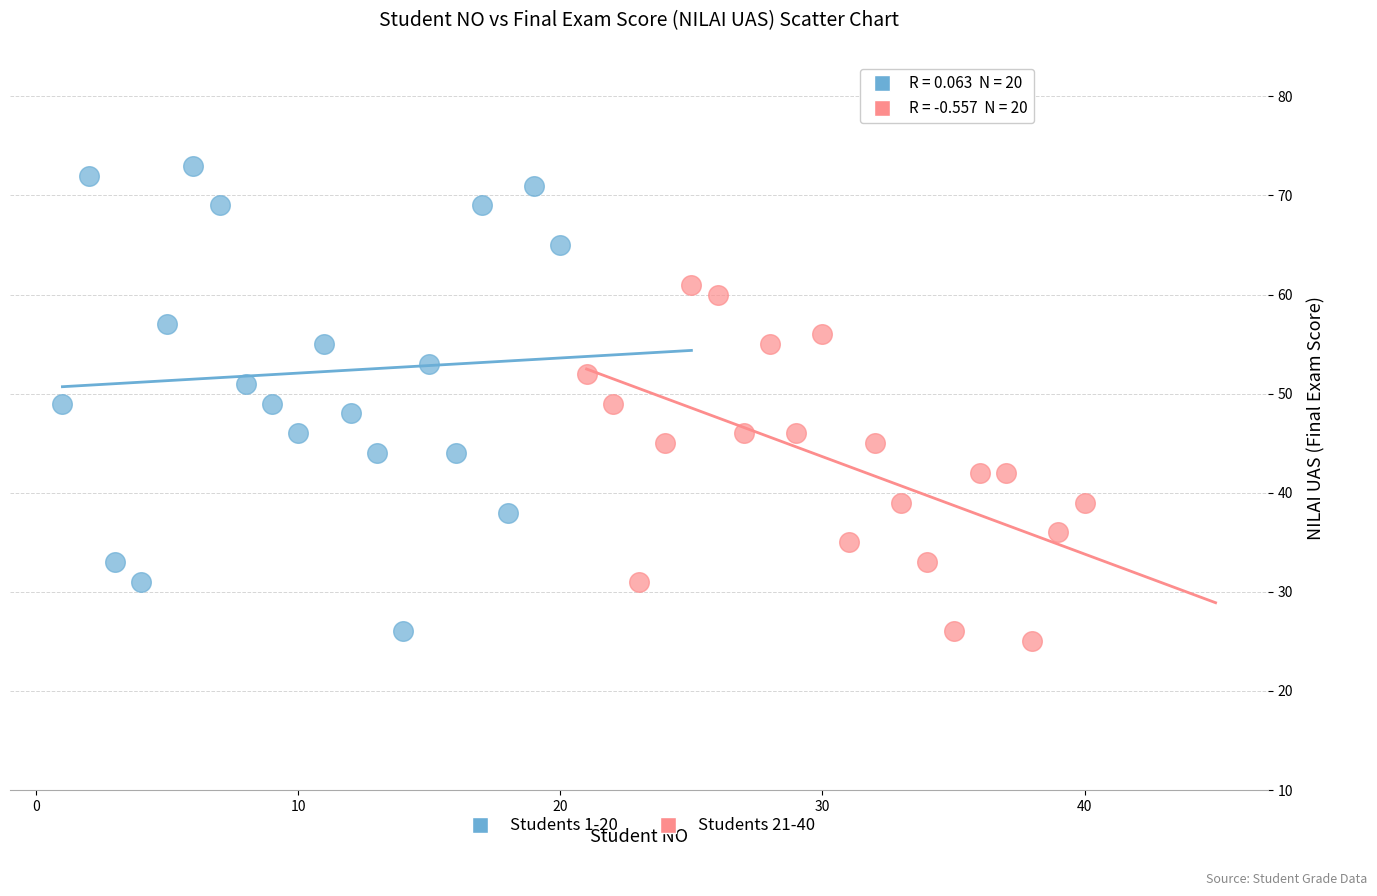

Which series contains the highest Y value?

Students 1-20